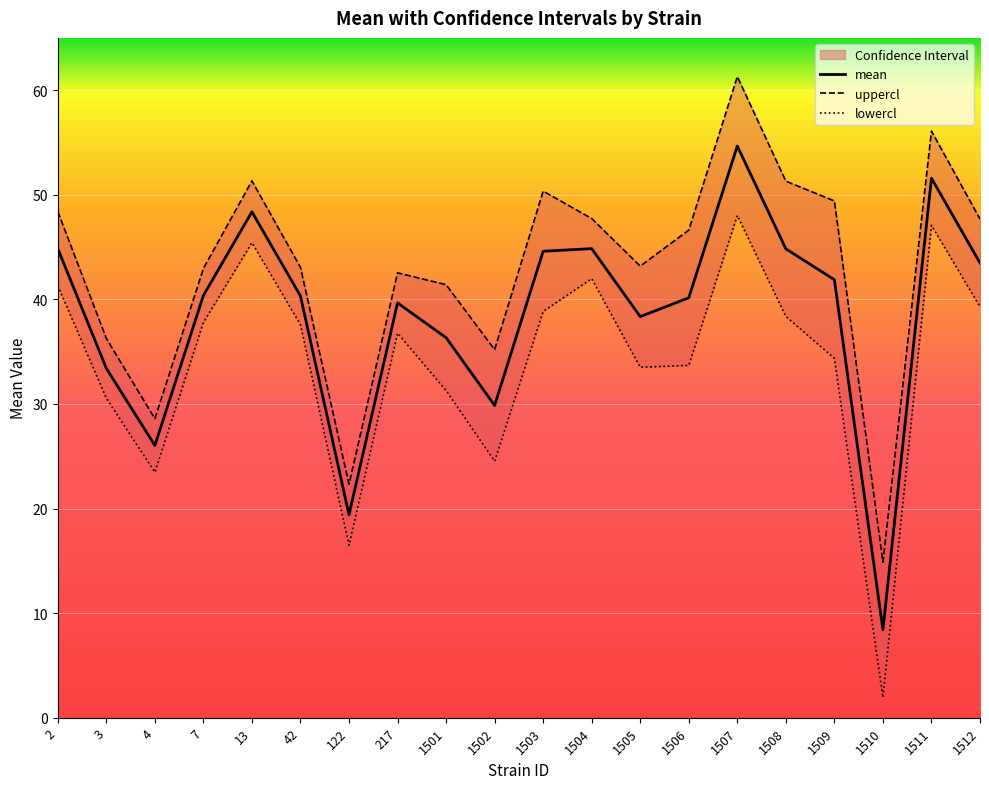

What are all the series names shown in the legend?

mean, uppercl, lowercl